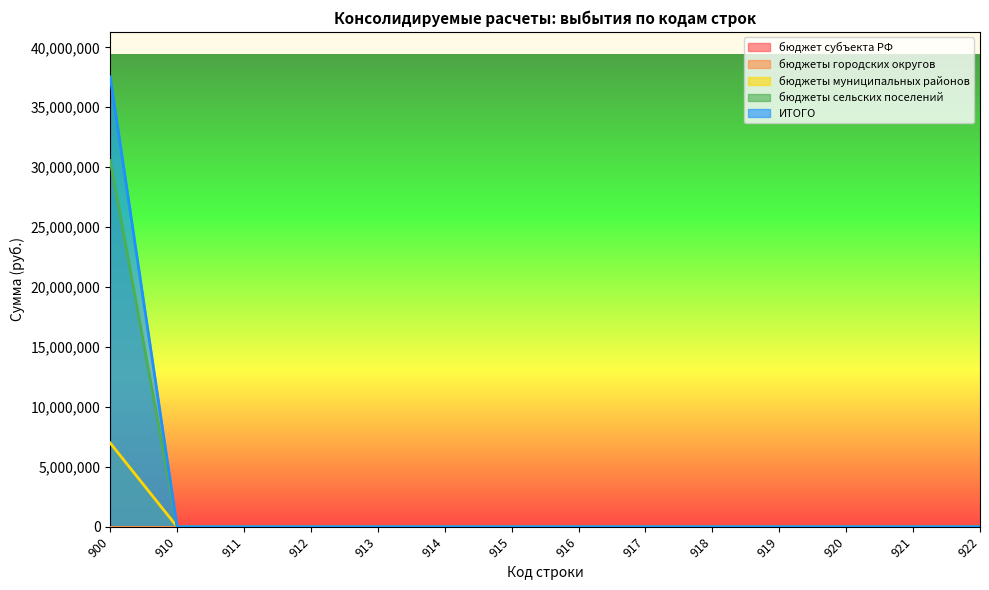

True or false: ИТОГО and бюджеты муниципальных районов cross at least once.

False